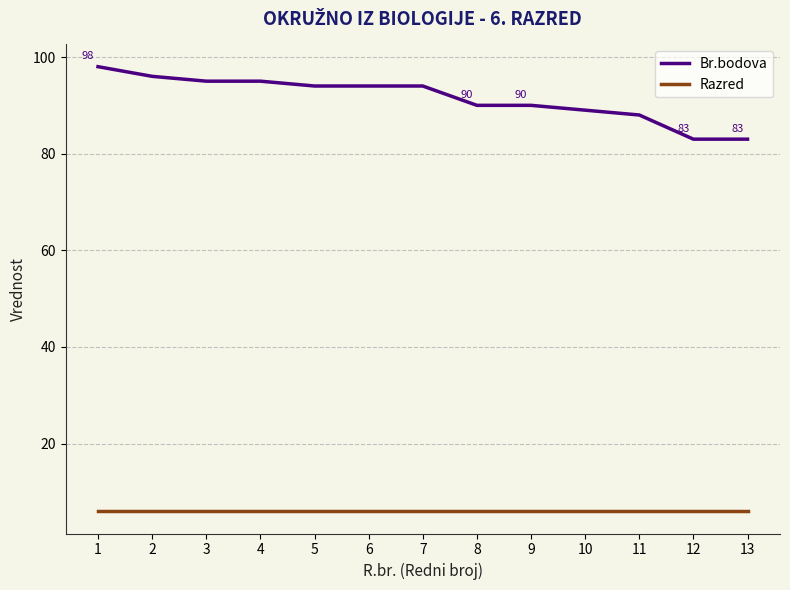

What is the difference between the maximum and minimum values in the Br.bodova series?

15